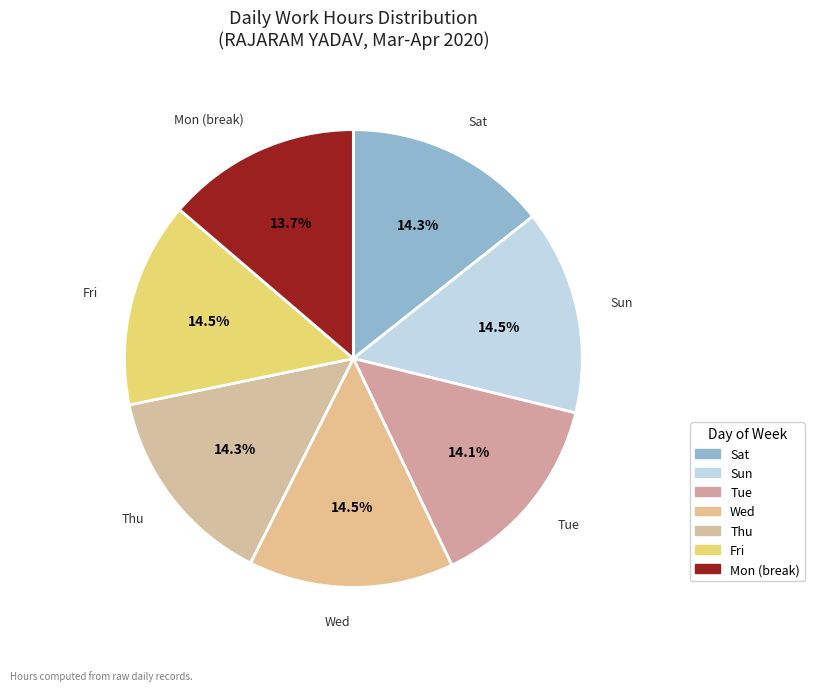

To the nearest percent, what is the combined percentage of Tue and Sat?

28%